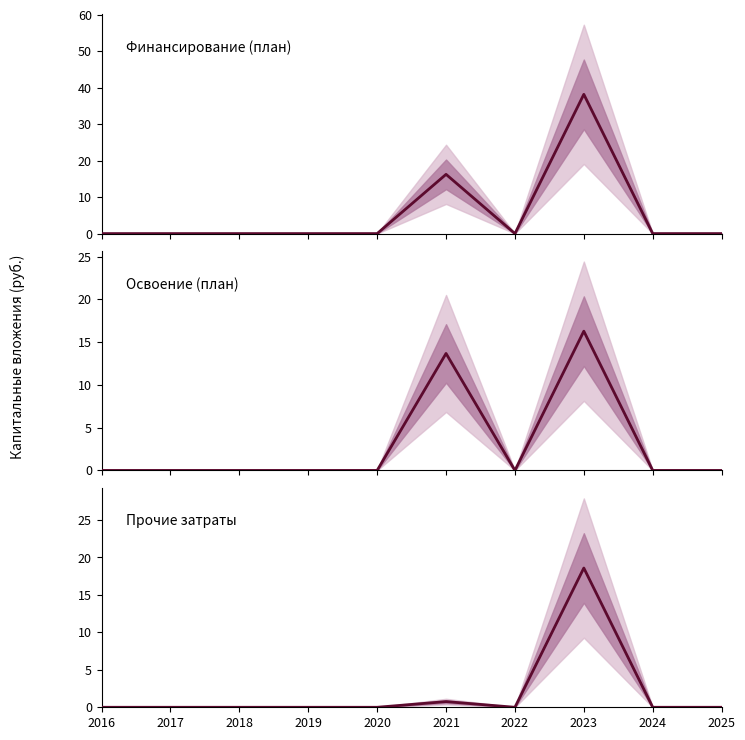

What is the difference between the highest and lowest values at 2021?

15.5